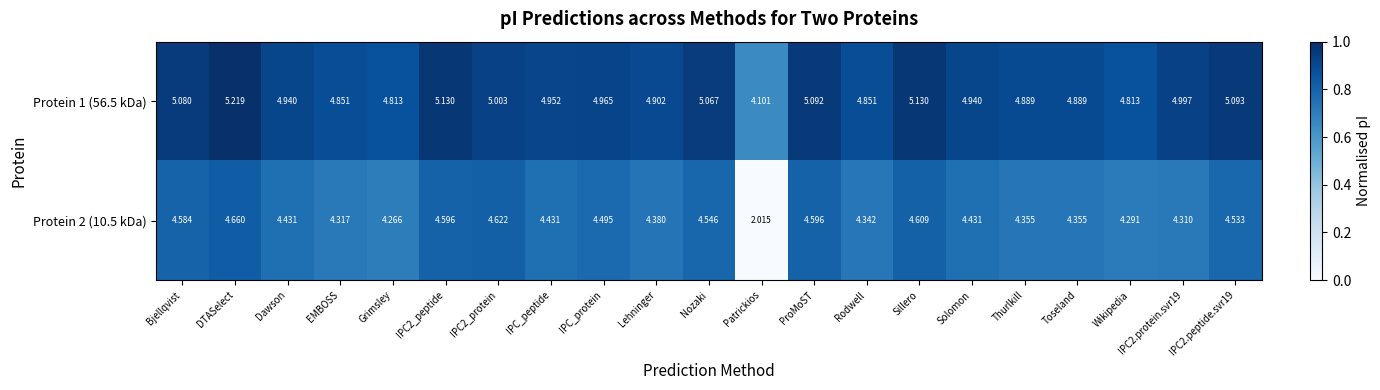

Is the value of Protein 2 (10.5 kDa) at Solomon greater than the value of Protein 1 (56.5 kDa) at Sillero?

No